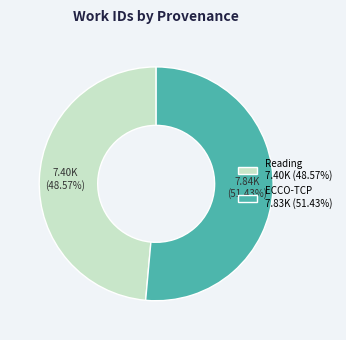

Does ECCO-TCP account for over 50% of the chart?

Yes